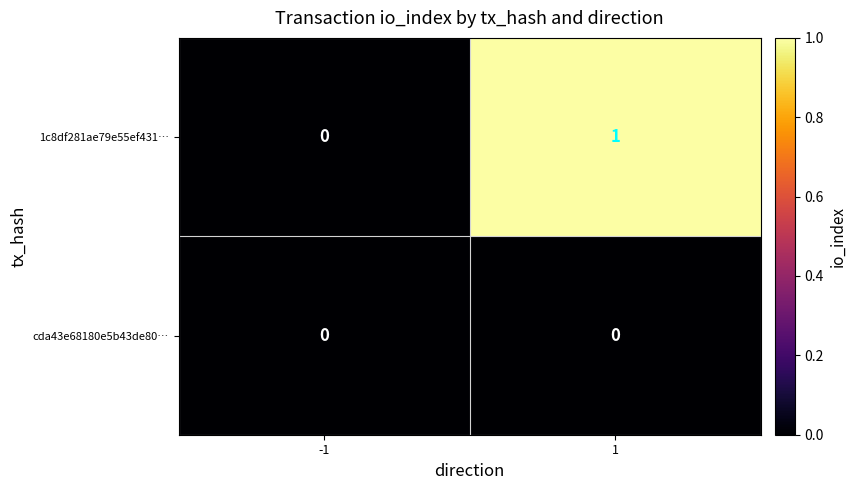

The 1c8df281ae79e55ef431… series shows 1 at 1. True or false?

True